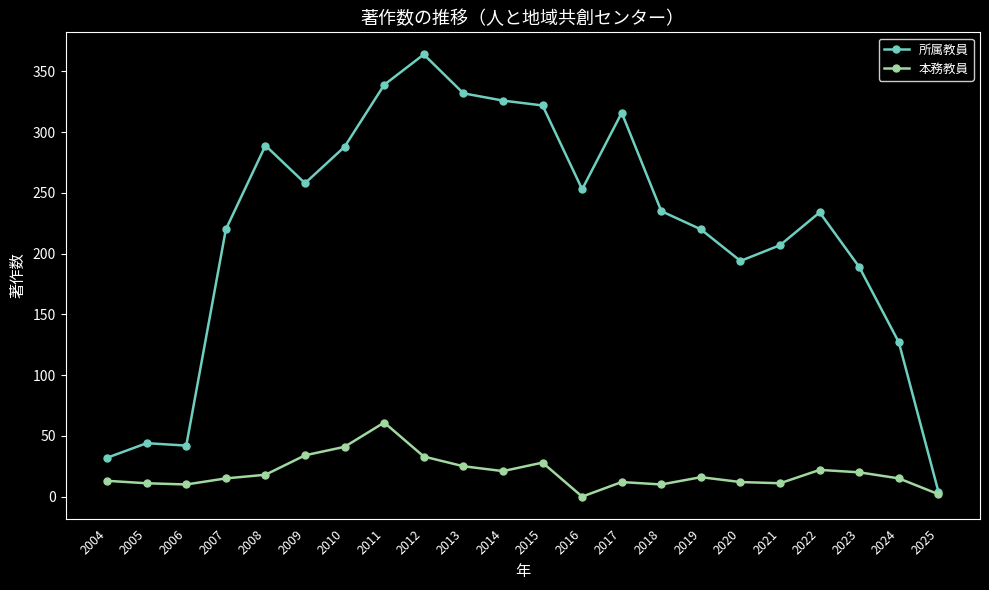

What is the maximum value shown in the chart?

364